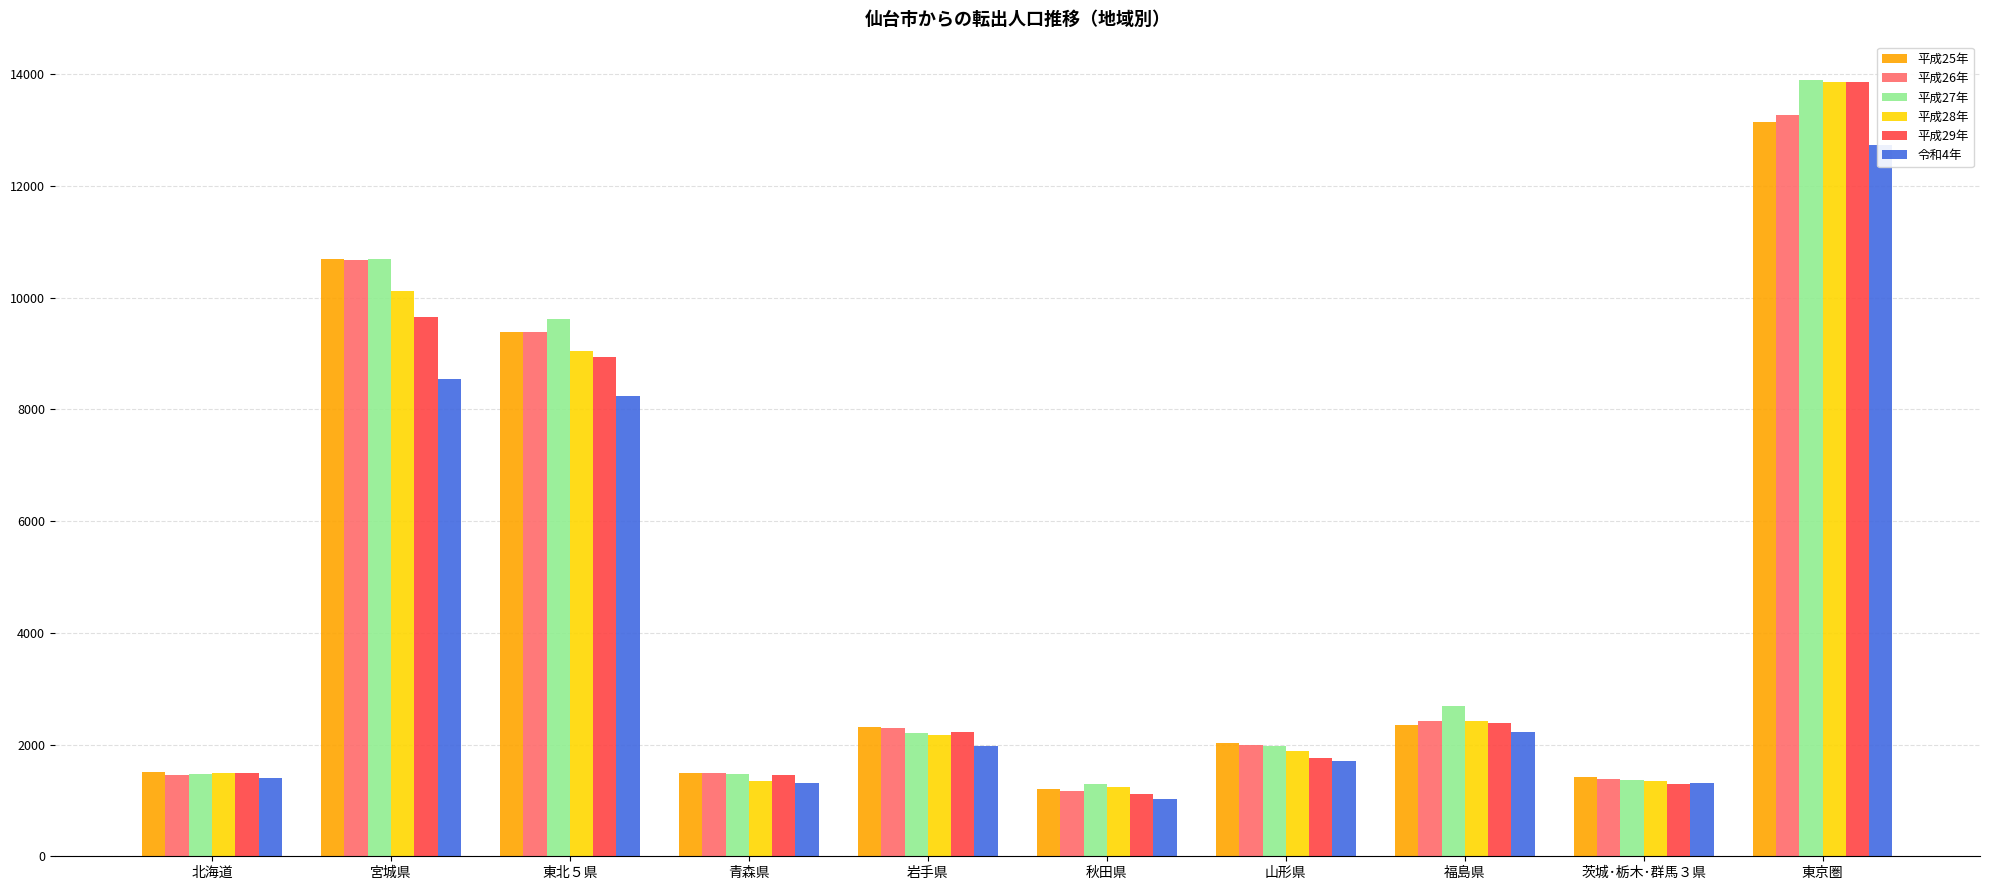

How many bars are there in each group?

6